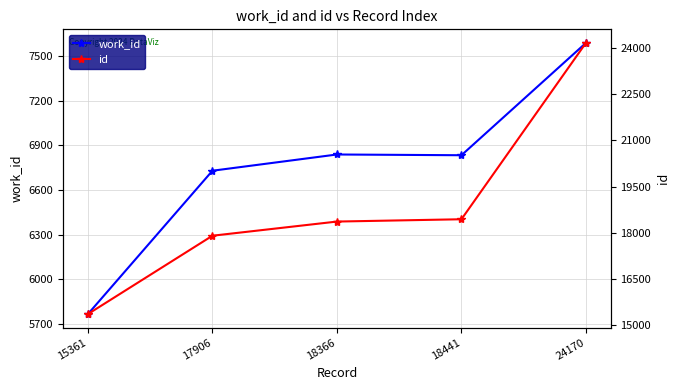

Between 18441 and 24170, which series saw the biggest shift?

id